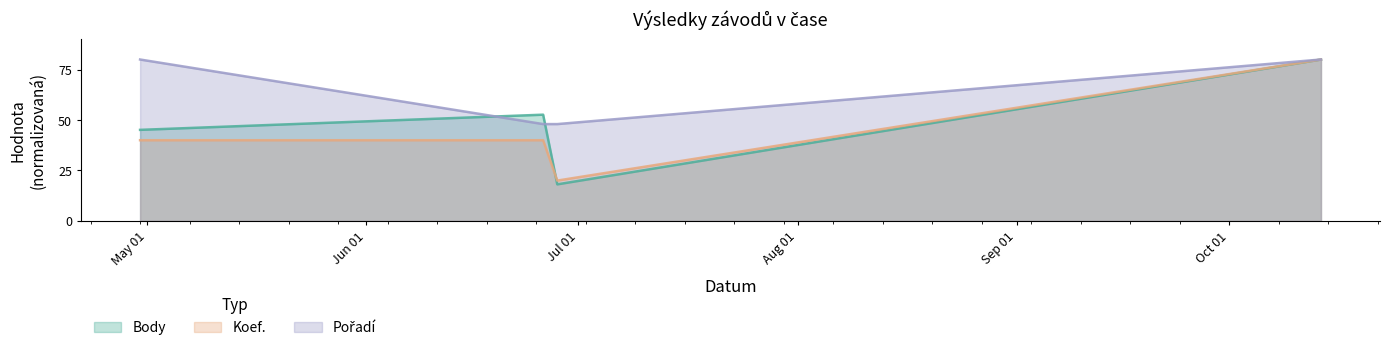

What is the difference between the Body values at 2023-06-28 and 2023-10-14?

61.9